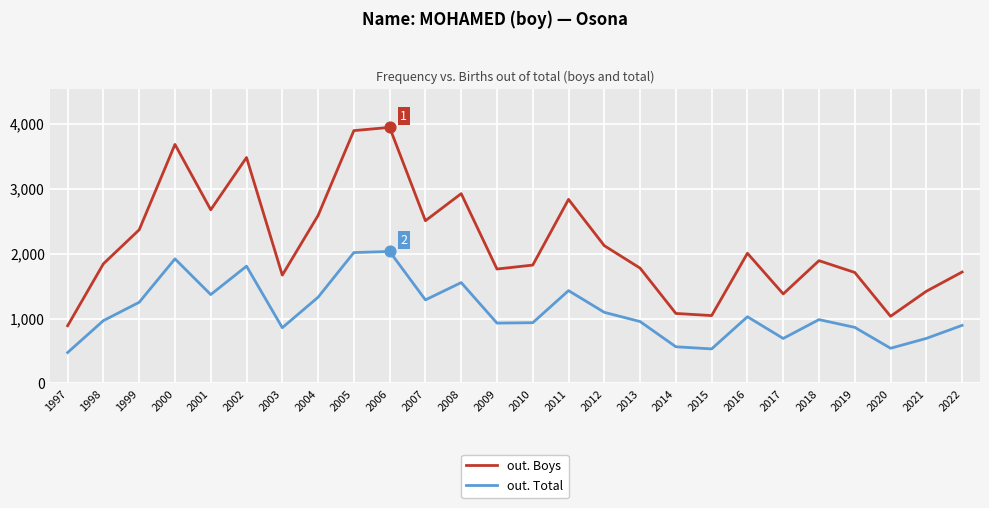

What are all the series names shown in the legend?

out. Boys, out. Total